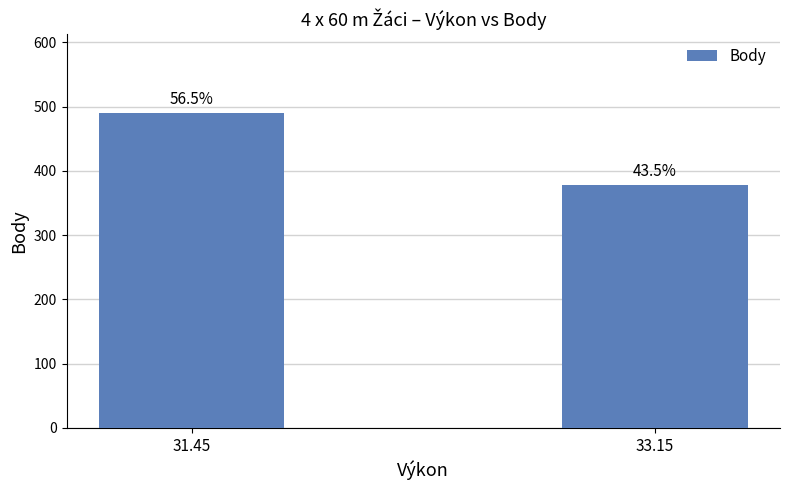

Reading left to right, extract all data points from this chart.

490	378